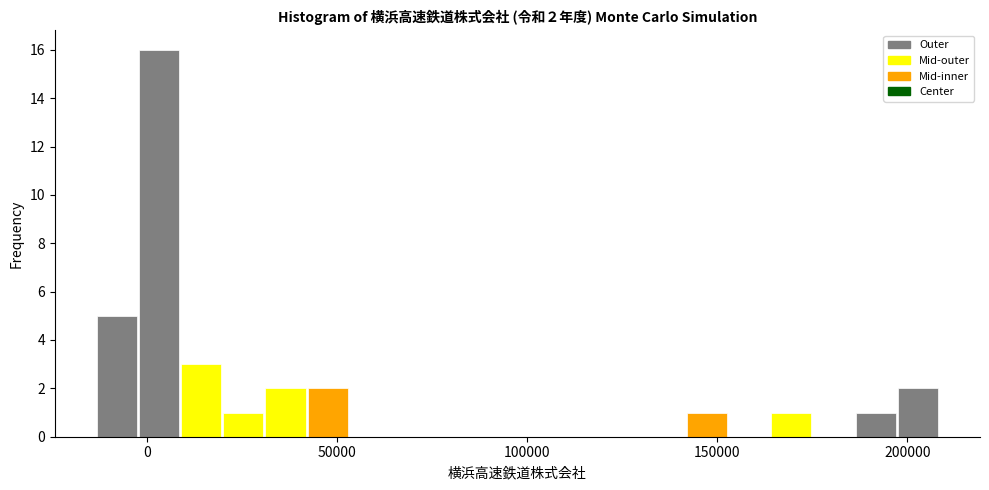

Around what value on the x-axis is the tallest bar? Give the approximate position of its centre, as read against the axis.

5000